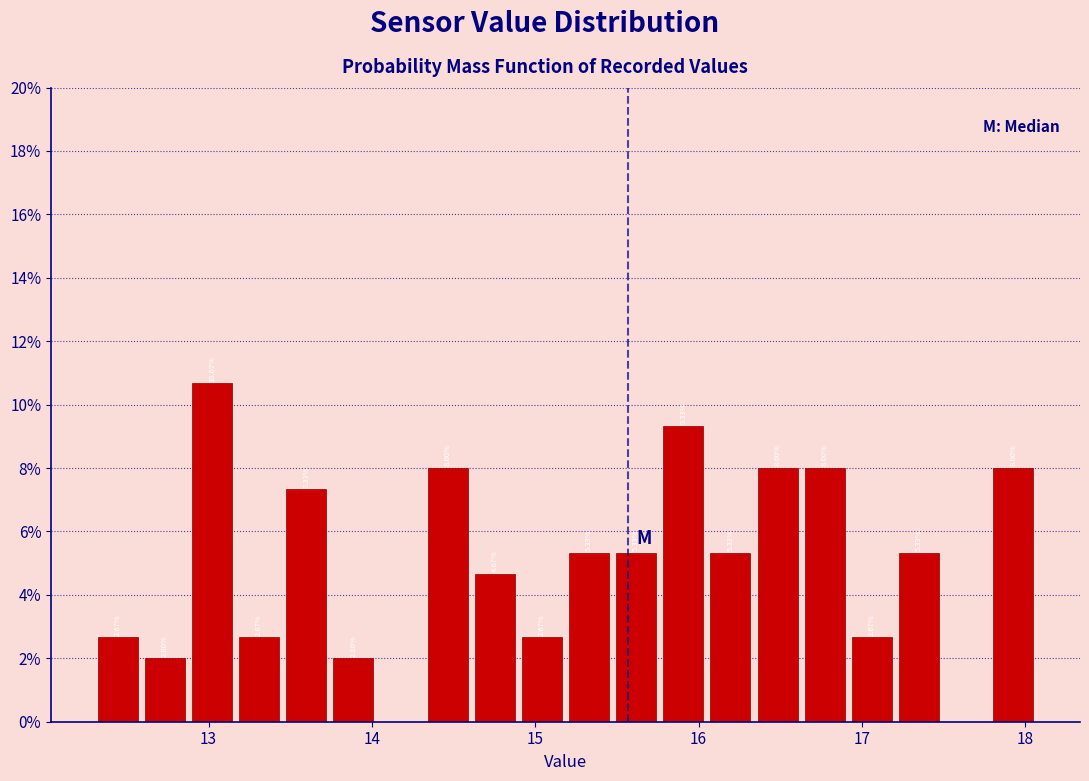

Read against the x-axis, roughly where is the centre of the tallest bar?

13.0